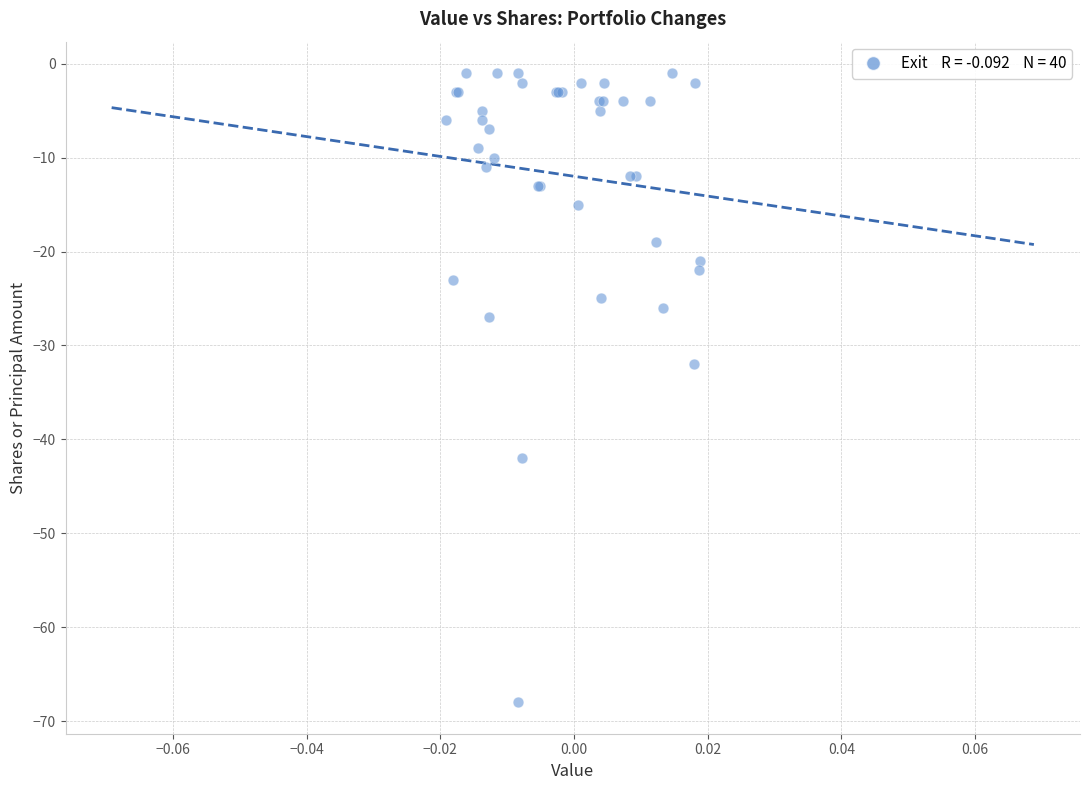

What Y value in the scatter plot is closest to -34?

-32